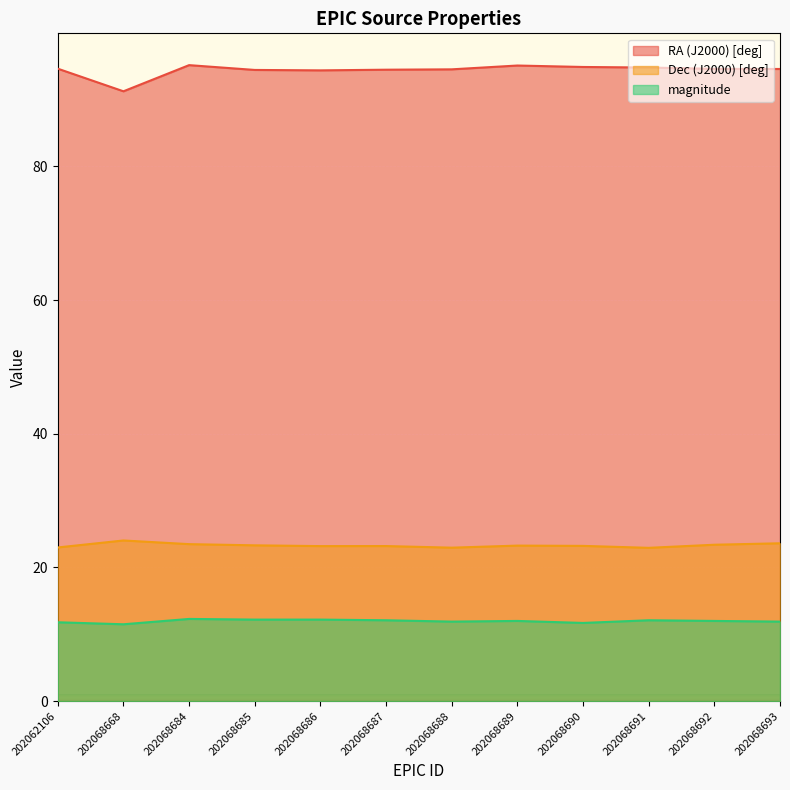

What is the lowest value of the RA (J2000) [deg] series?

91.2